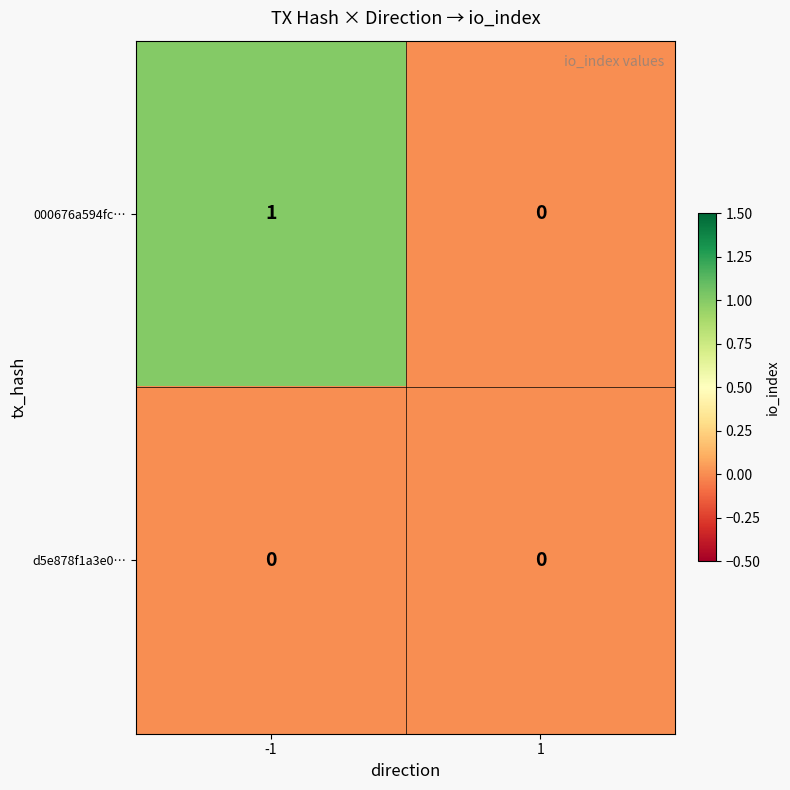

Is the value of 000676a594fc… at -1 greater than the value of d5e878f1a3e0… at 1?

Yes